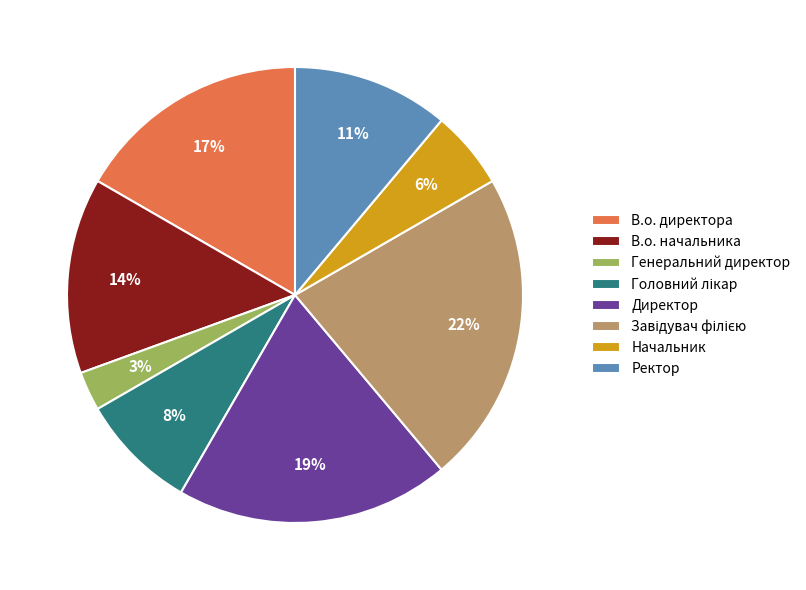

Do В.о. директора and Ректор together represent more than half of the pie?

No